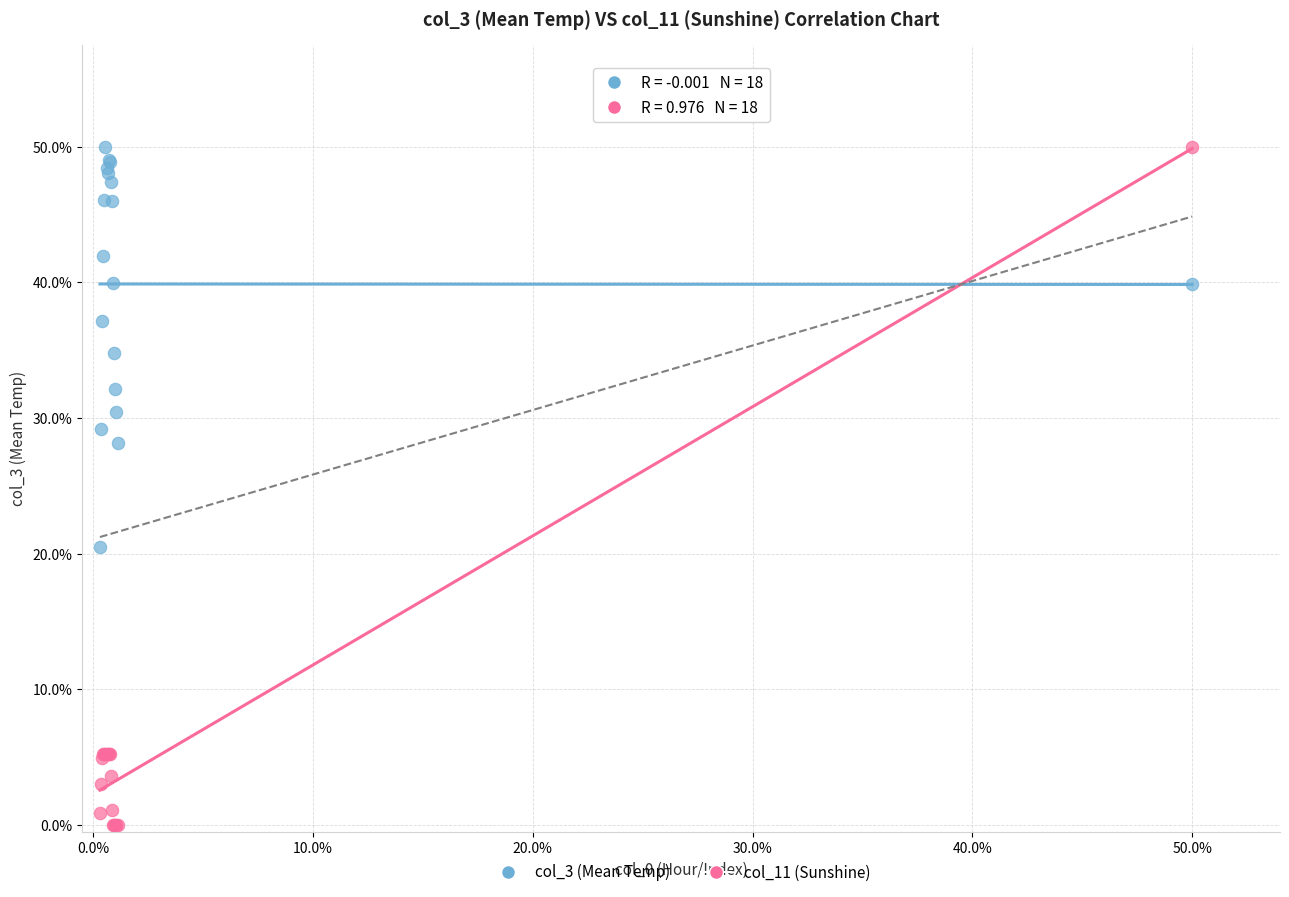

What are all the series names shown in the legend?

col_3 (Mean Temp), col_11 (Sunshine)